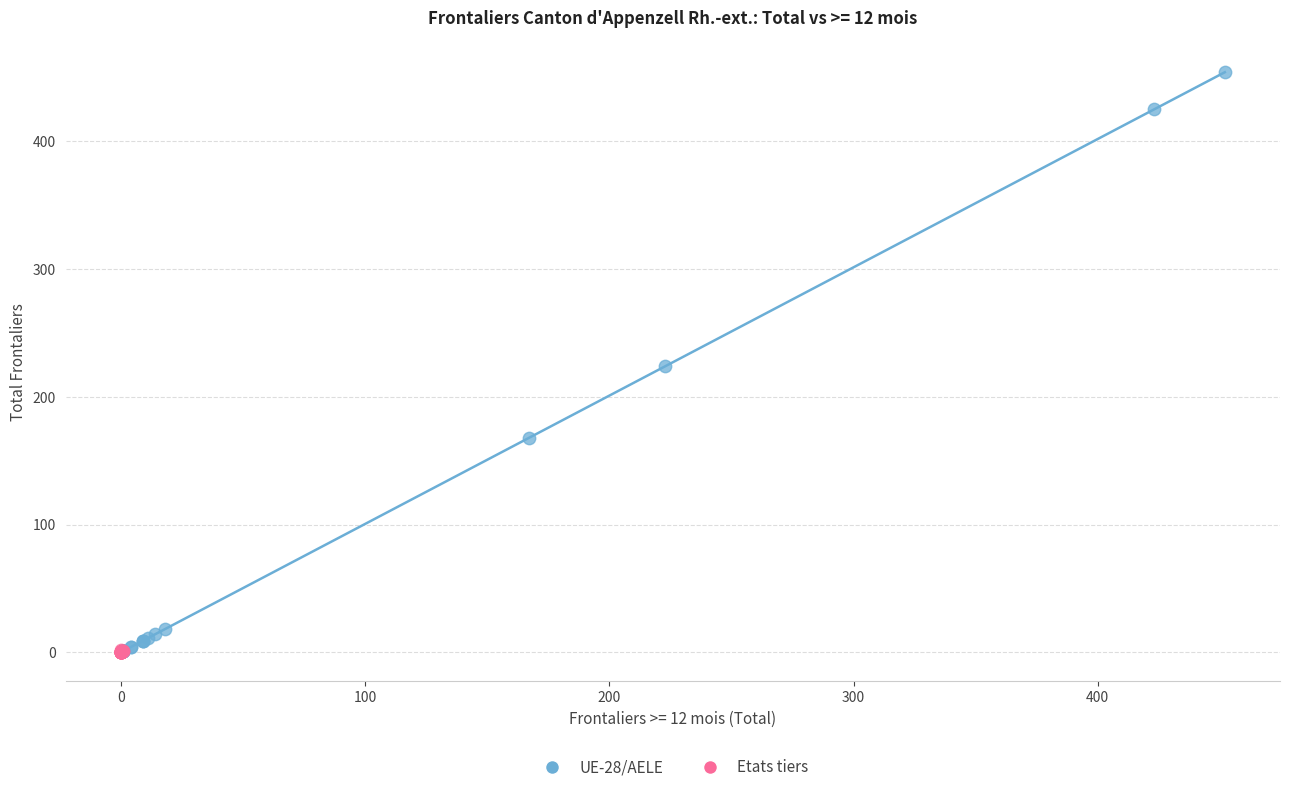

Which series has the widest spread of Y values?

UE-28/AELE